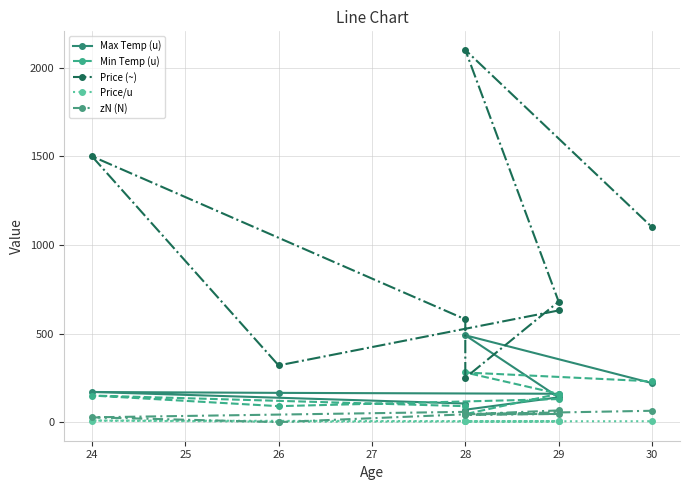

Which series has the largest range (max minus min)?

Price (~)